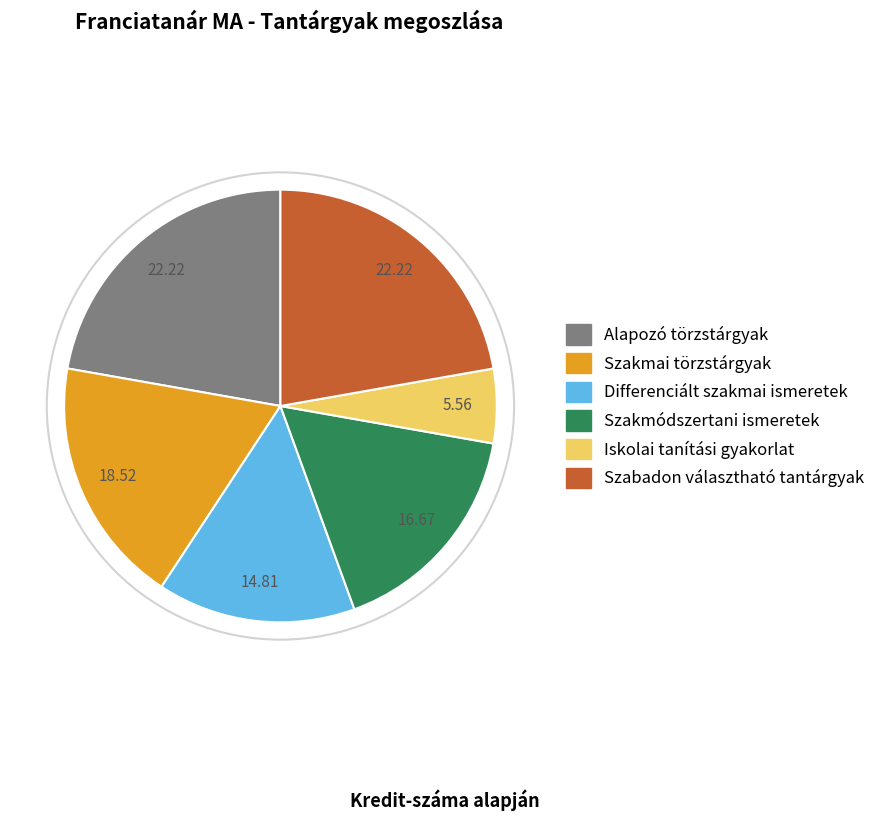

Which category has the smallest portion of the pie?

Iskolai tanítási gyakorlat